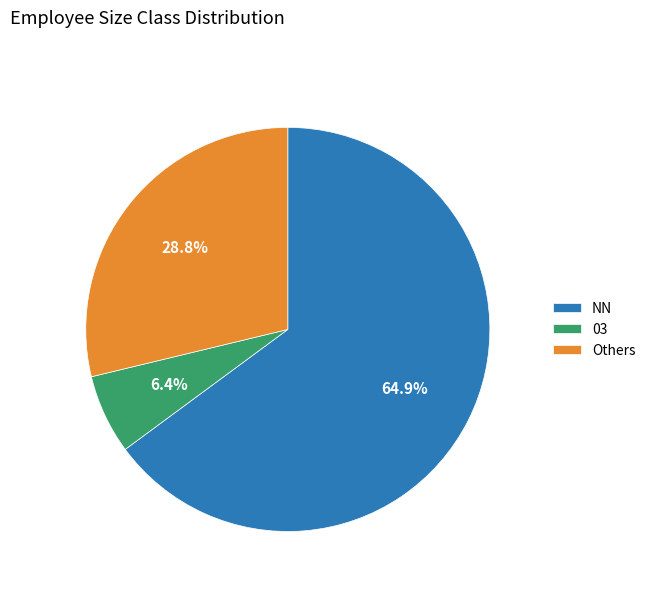

What portion of the pie excludes 03?

93.6%